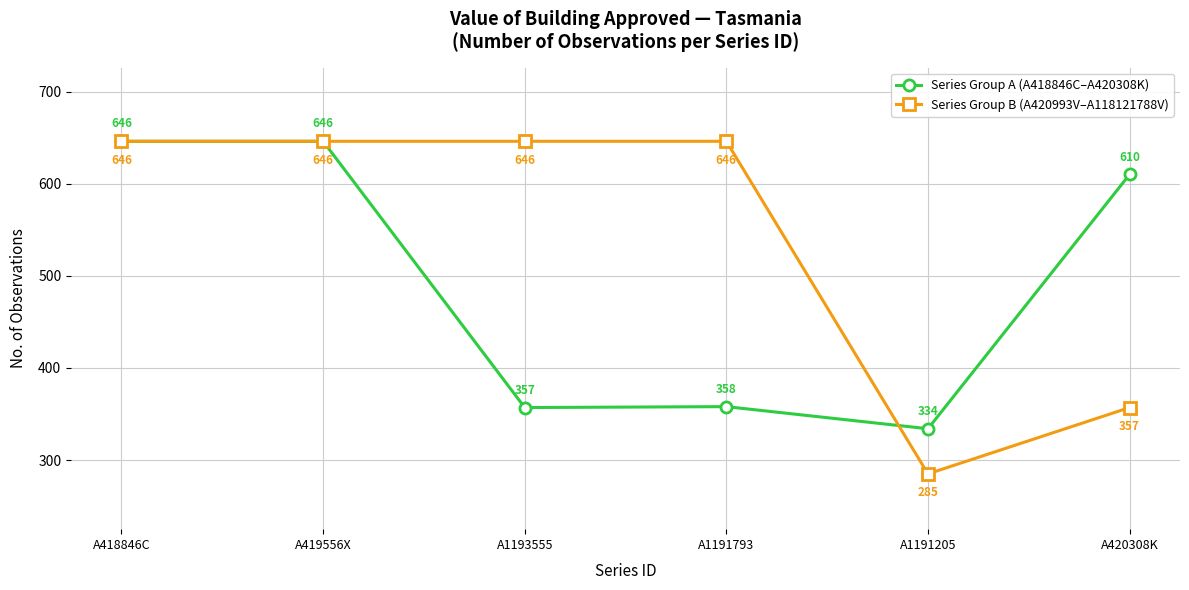

Which series has the largest range (max minus min)?

Series Group B (A420993V–A118121788V)